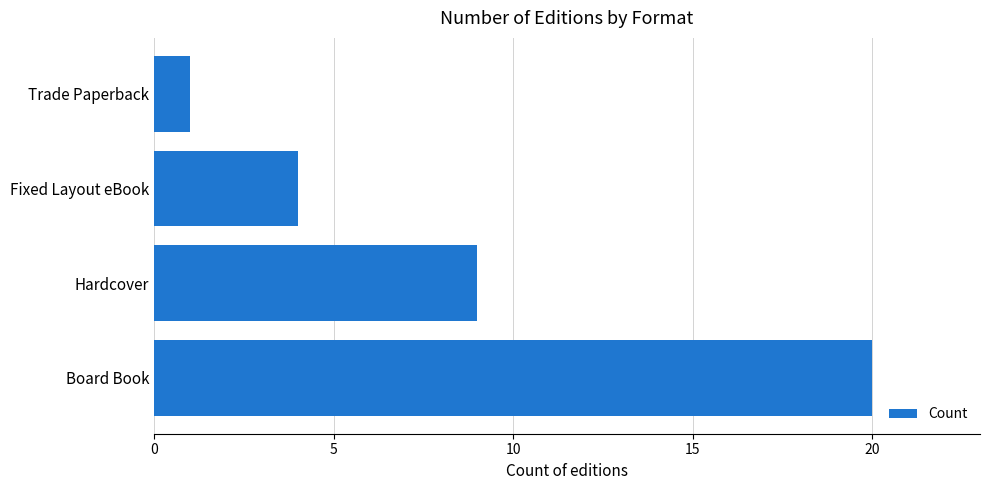

True or false: the data shows 2 at Fixed Layout eBook.

False